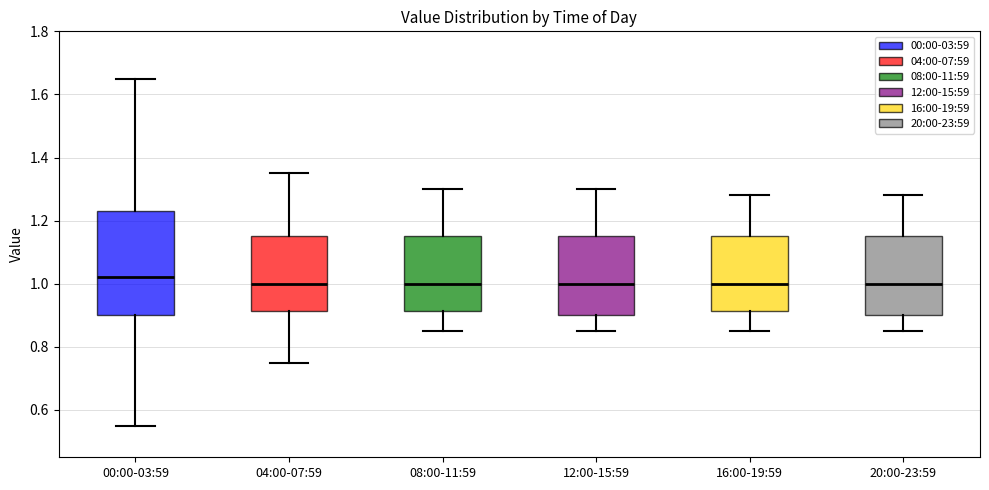

Which box is the tallest, from its lower edge to its upper edge?

00:00-03:59